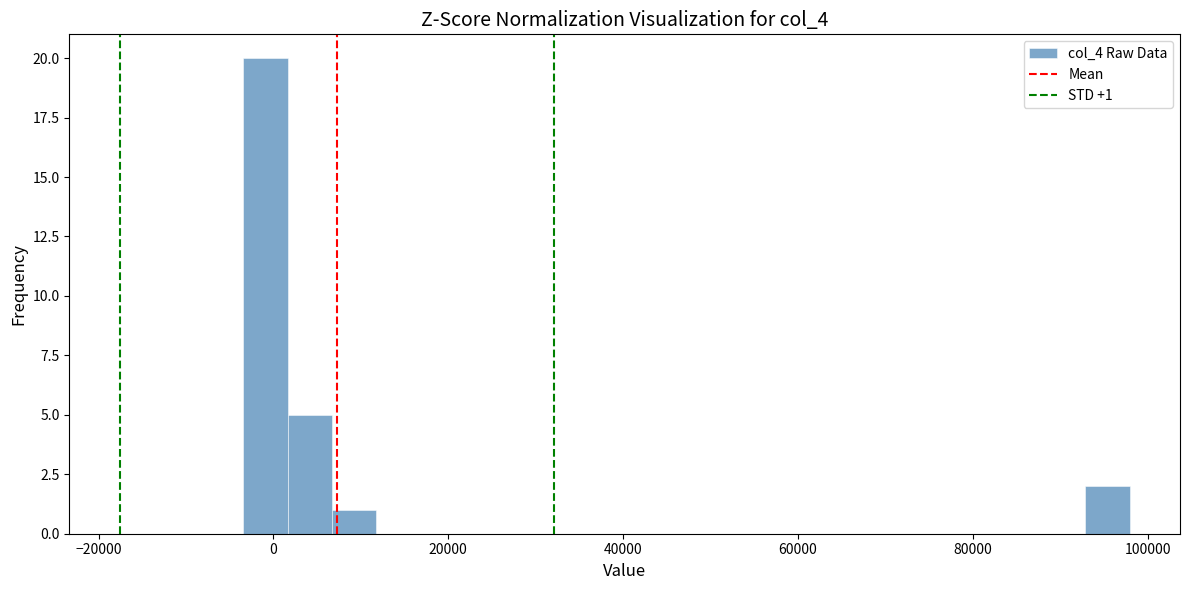

Read against the x-axis, roughly where is the centre of the tallest bar?

0